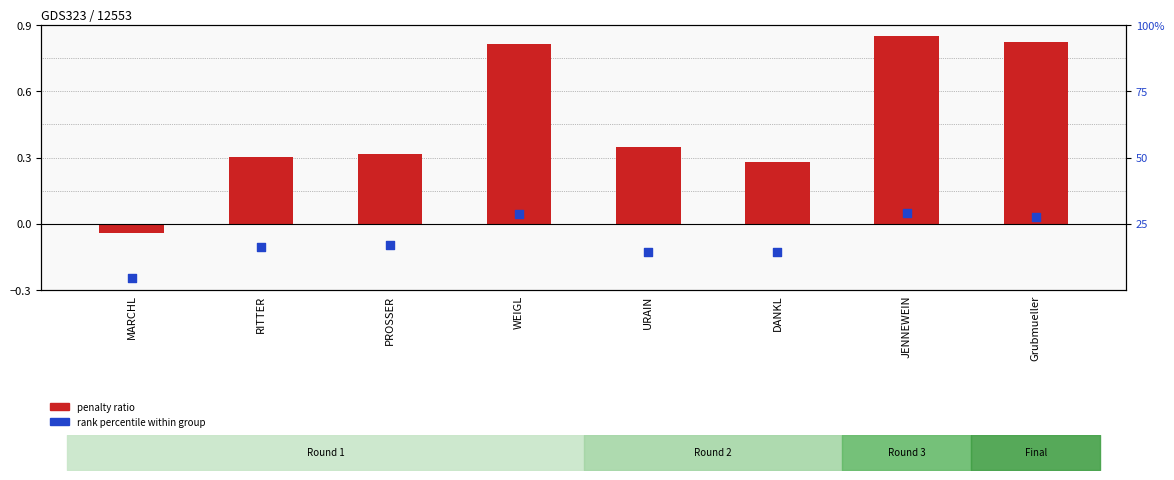

Which series reaches the minimum Y coordinate?

penalty ratio